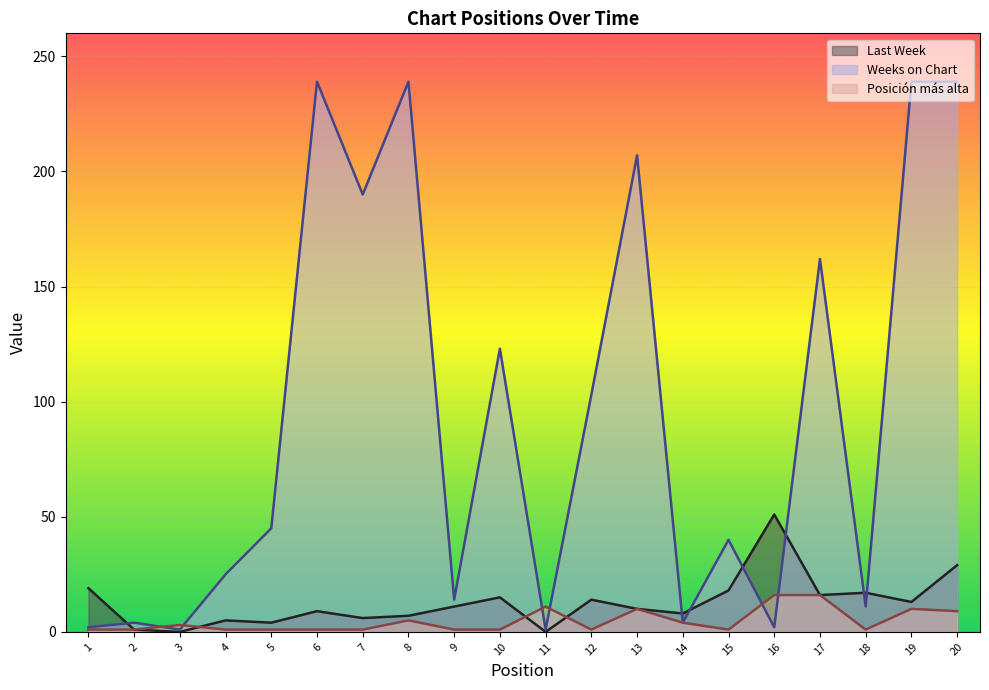

Reading left to right, extract all data points from this chart.

Last Week: 1=19	2=1	3=0	4=5	5=4	6=9	7=6	8=7	9=11	10=15	11=0	12=14	13=10	14=8	15=18	16=51	17=16	18=17	19=13	20=29
Weeks on Chart: 1=2	2=4	3=1	4=25	5=45	6=239	7=190	8=239	9=14	10=123	11=1	12=103	13=207	14=4	15=40	16=2	17=162	18=11	19=239	20=239
Posición más alta: 1=1	2=1	3=3	4=1	5=1	6=1	7=1	8=5	9=1	10=1	11=11	12=1	13=10	14=4	15=1	16=16	17=16	18=1	19=10	20=9